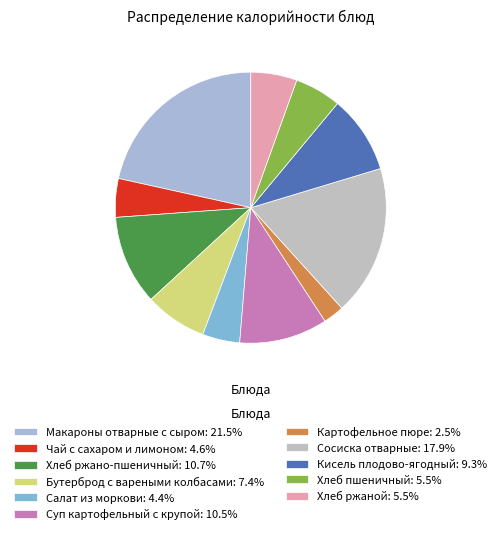

How many segments does this pie chart have?

11